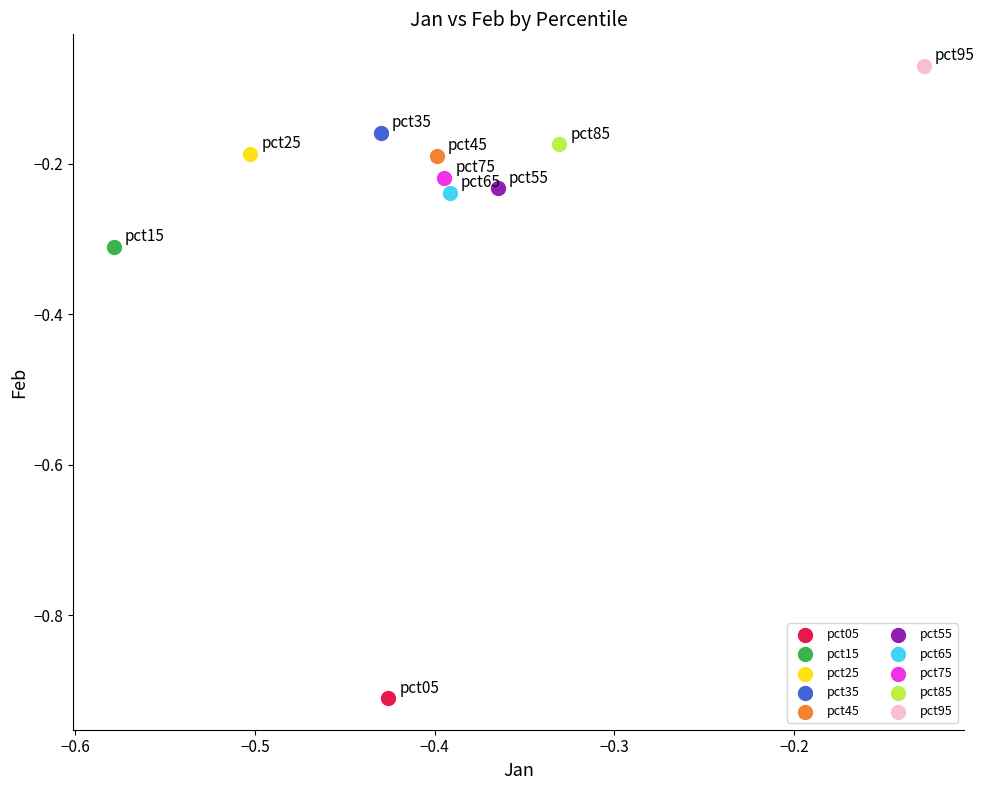

What are all the series names shown in the legend?

pct05, pct15, pct25, pct35, pct45, pct55, pct65, pct75, pct85, pct95